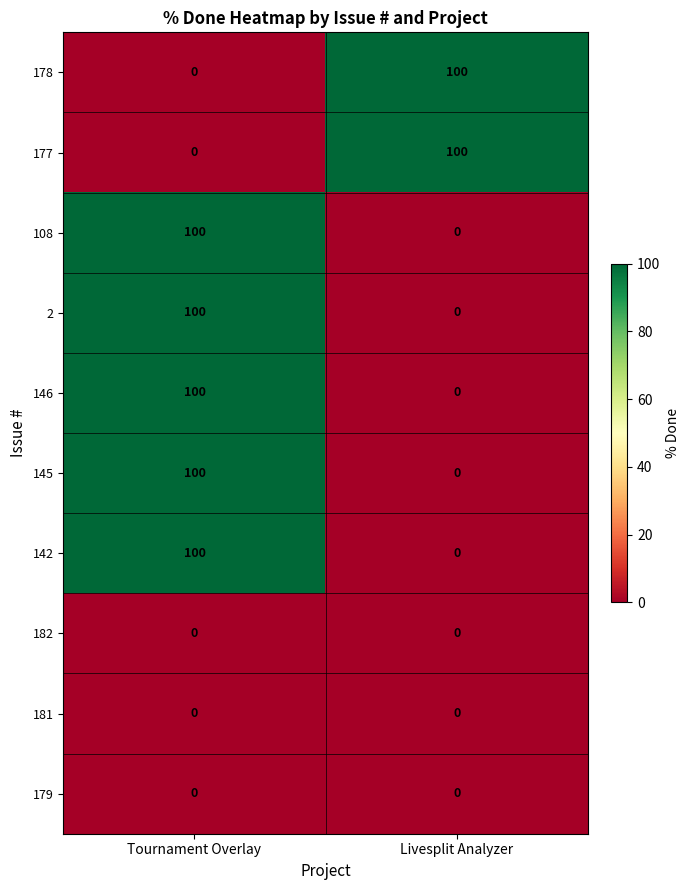

Read the 177 value at Livesplit Analyzer.

100